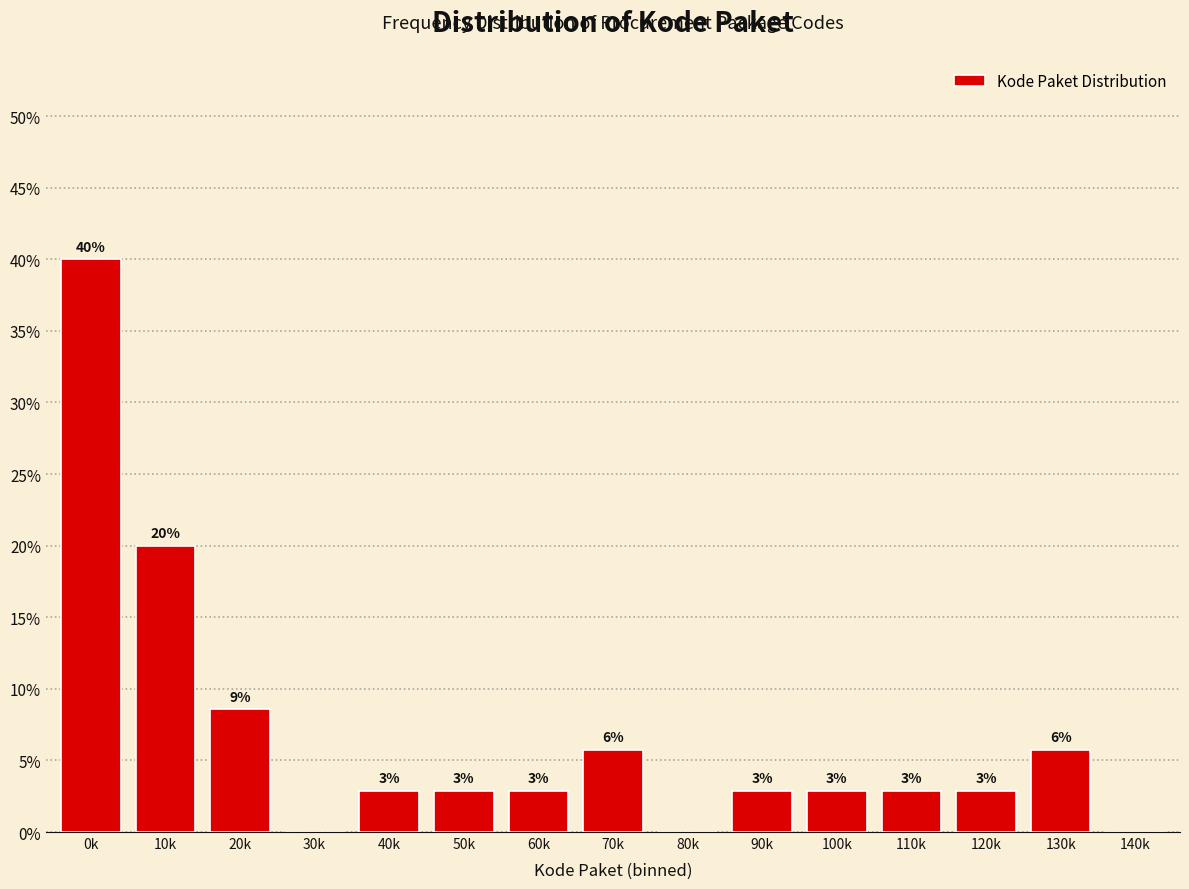

Are the bars horizontal?

No